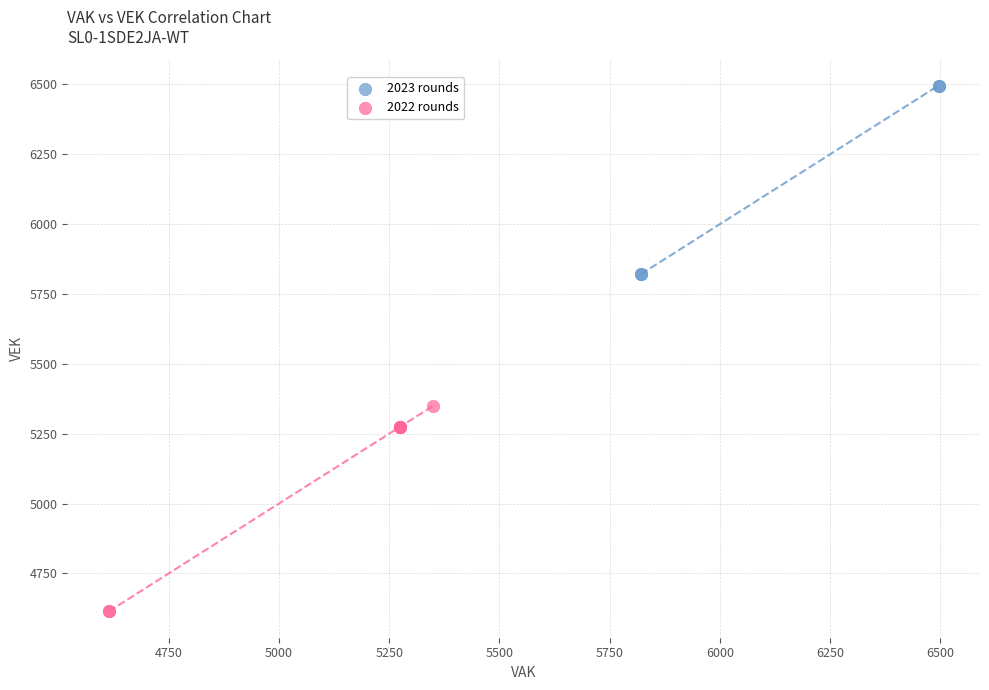

Which series has the largest Y range (max minus min)?

2022 rounds